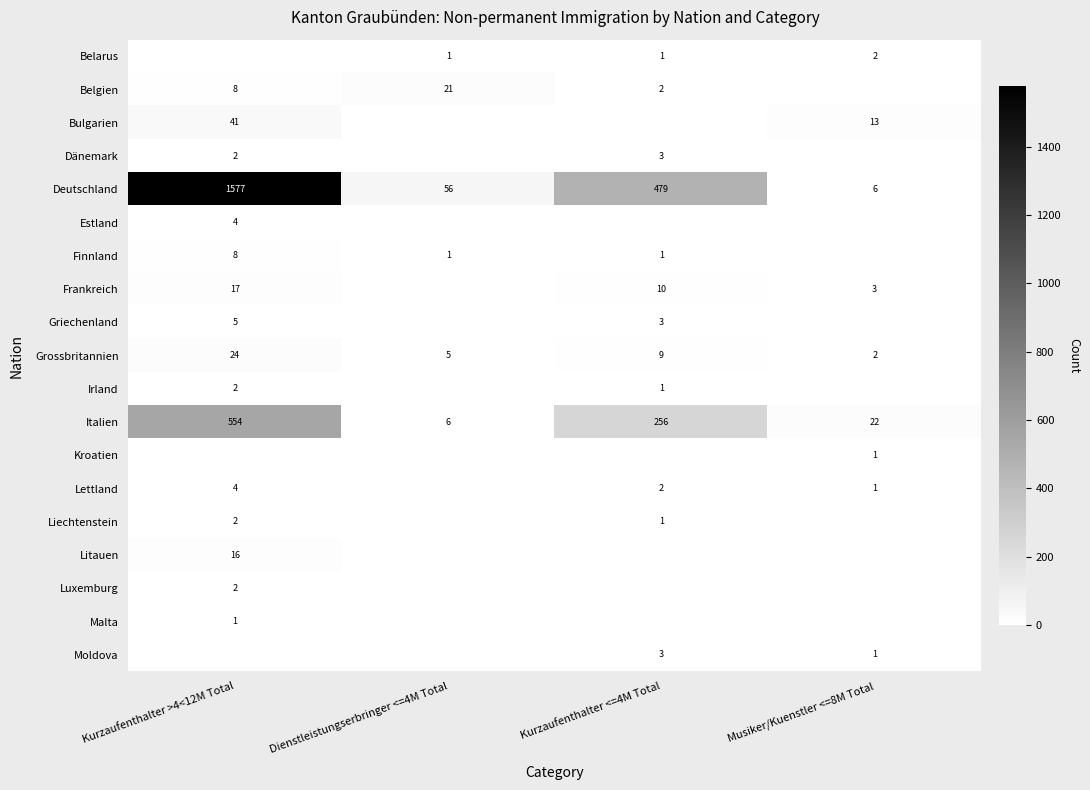

What is the approximate value of Deutschland at Kurzaufenthalter <=4M Total?

479